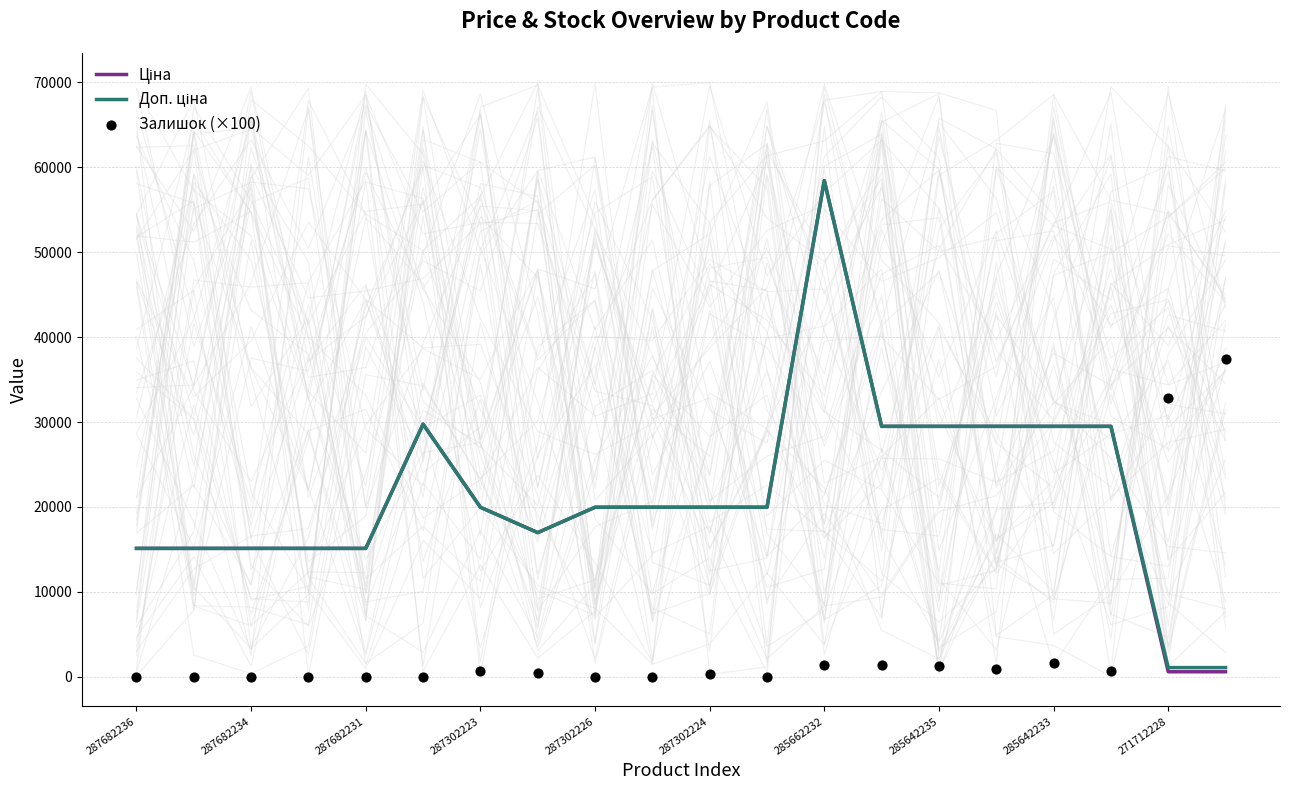

Which series reaches the maximum Y coordinate?

Ціна